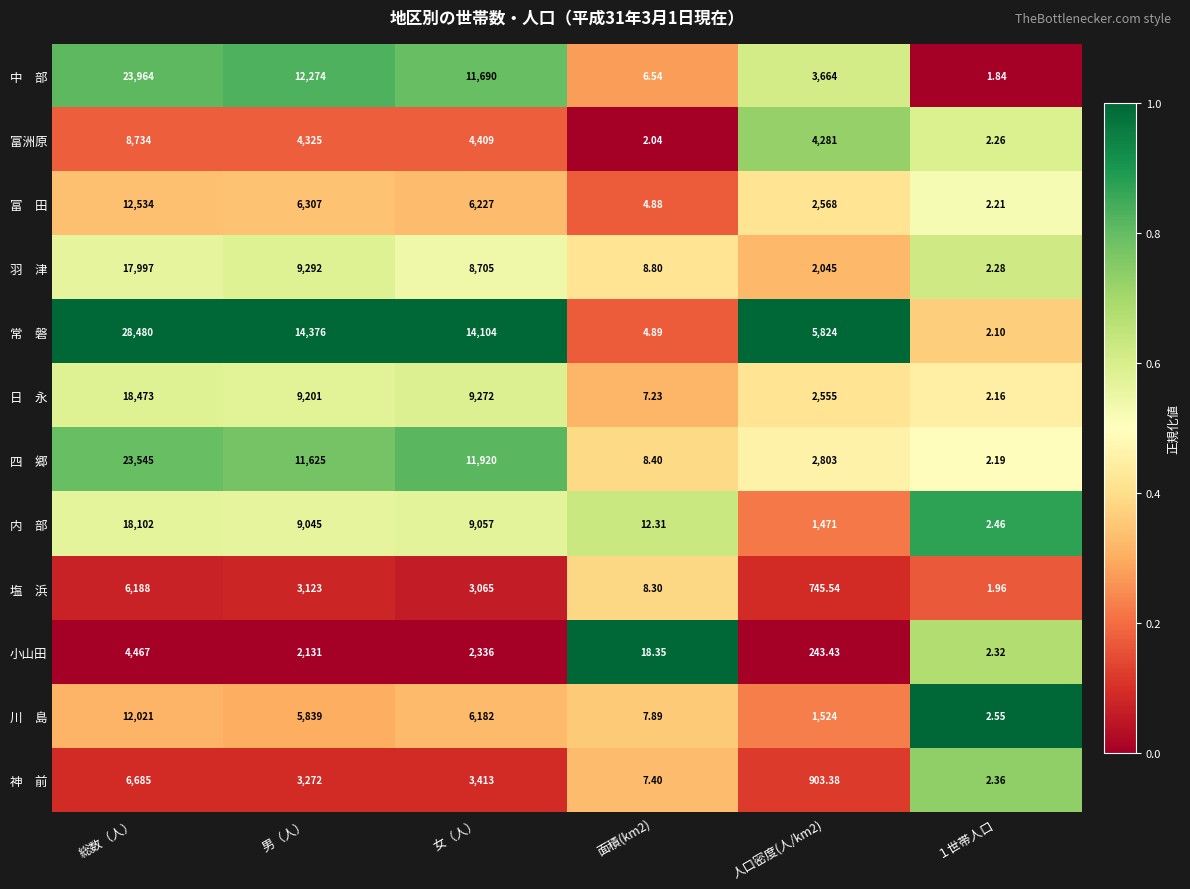

Which series changed the most between 面積(km2) and １世帯人口?

小山田